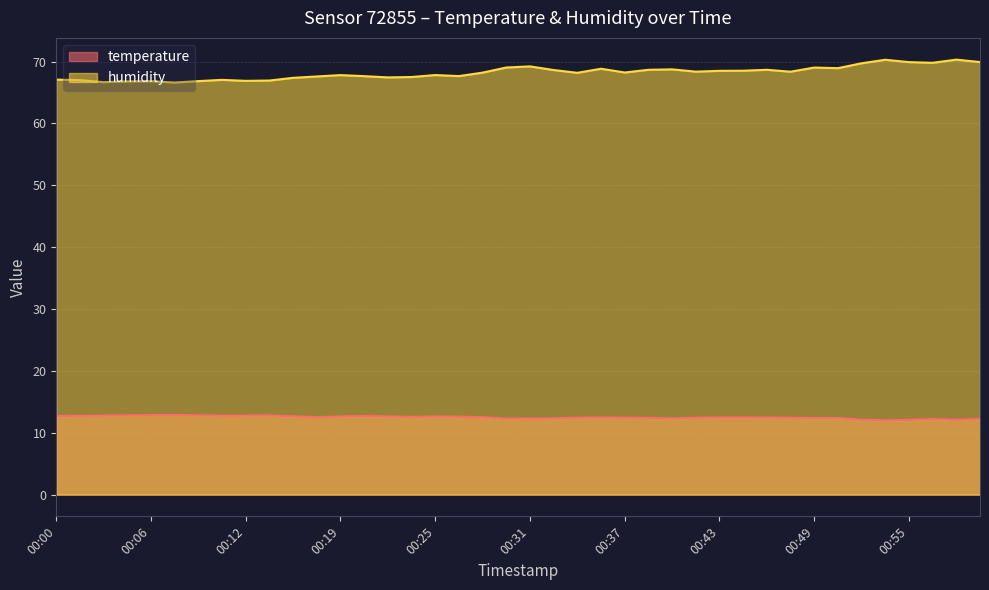

At which category is the sum across all series the highest?

00:58